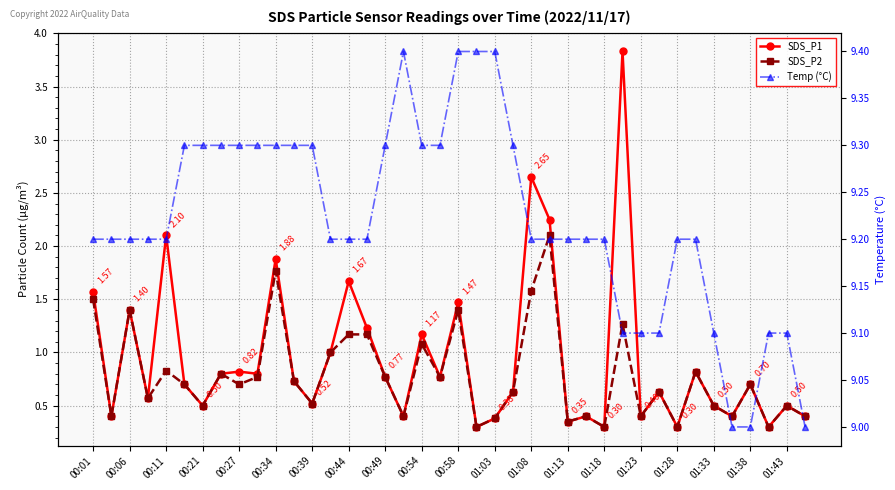

In SDS_P1, how many points are higher than both neighbors (excluding endpoints)?

14